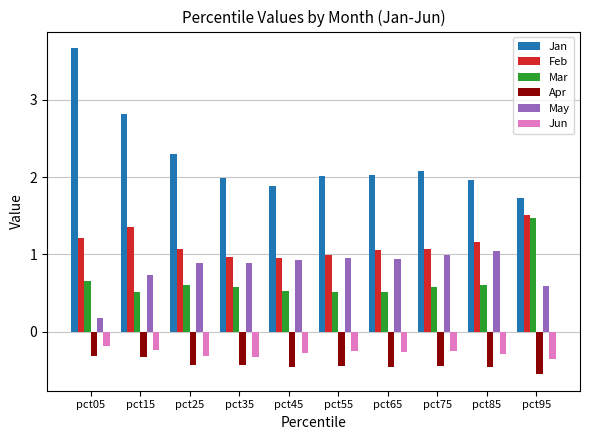

What is the total value across all series at pct95?

4.4